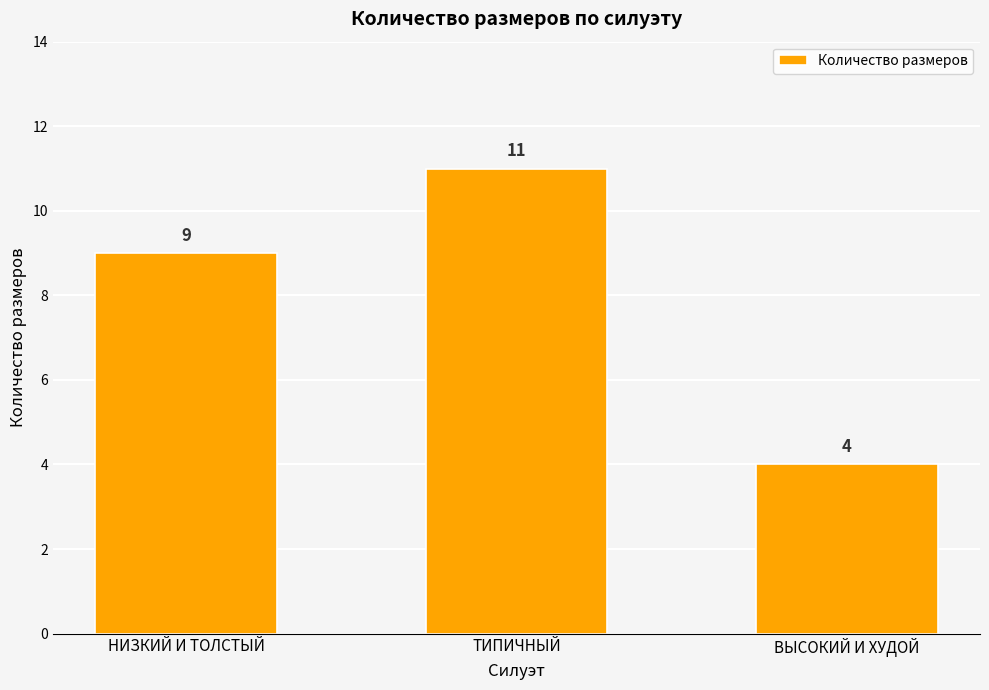

How many data points are less than 9?

1